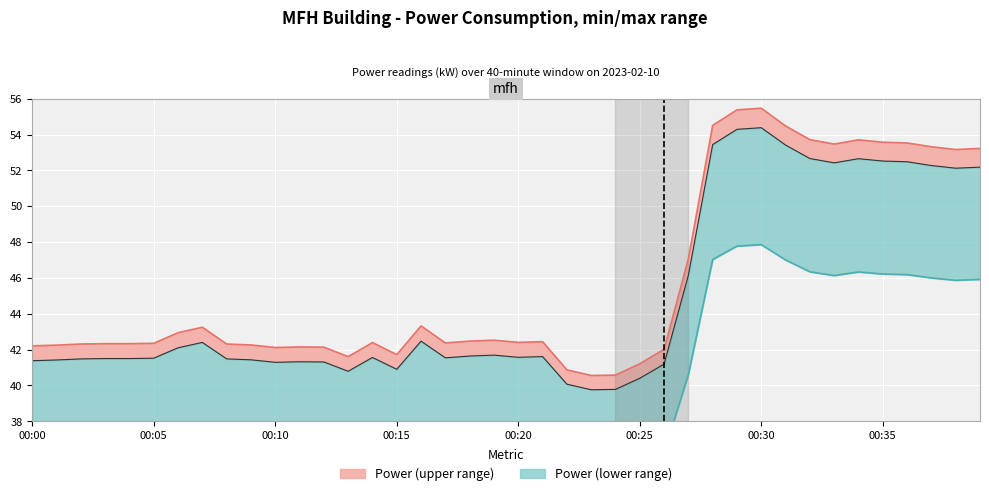

What is the label of the 30th point from the right?

00:10